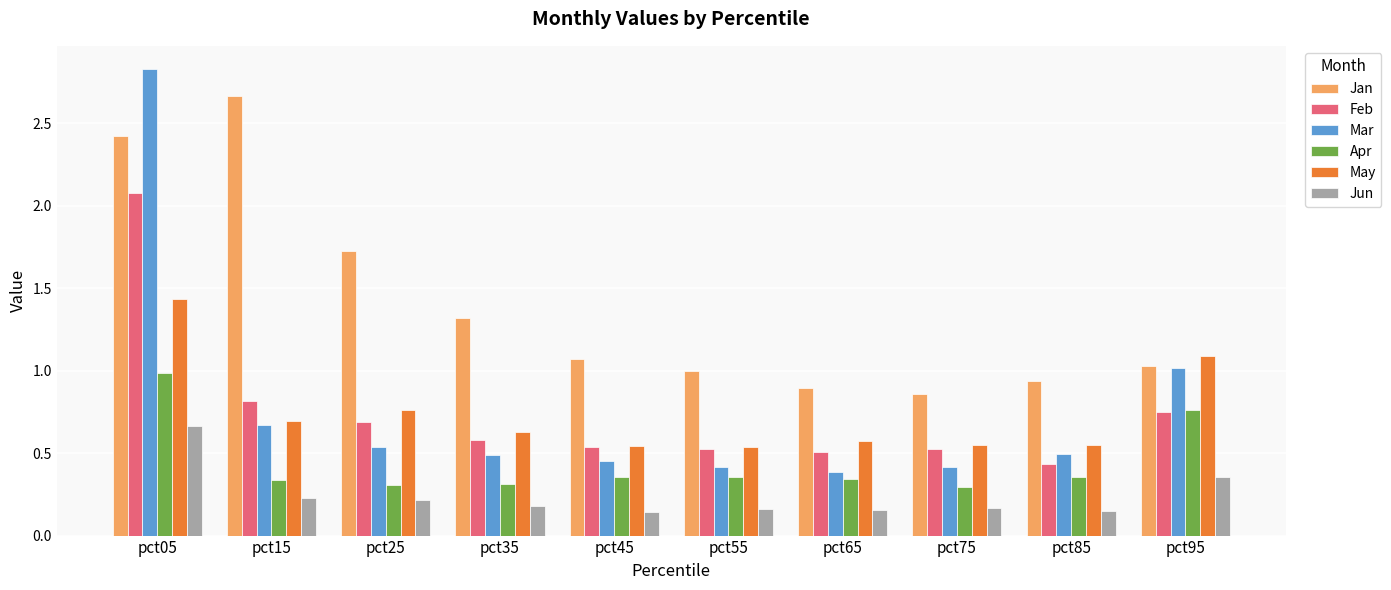

Which series has the largest range (max minus min)?

Mar